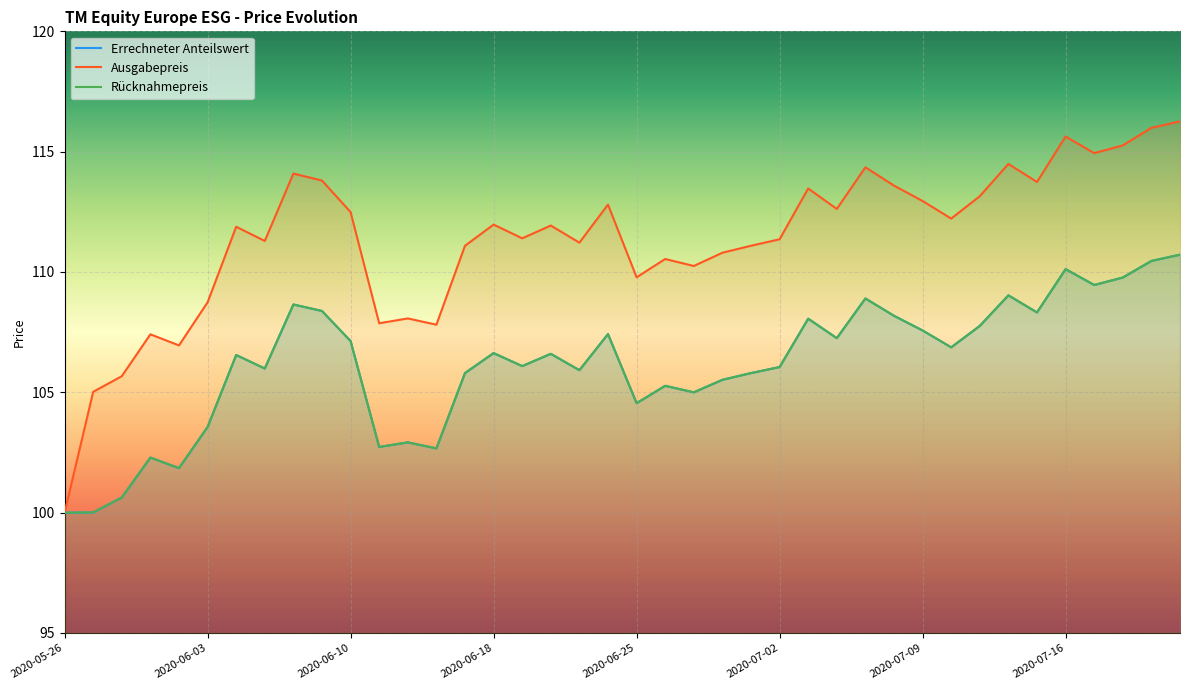

At which category does Errechneter Anteilswert reach its first local peak?

2020-05-29